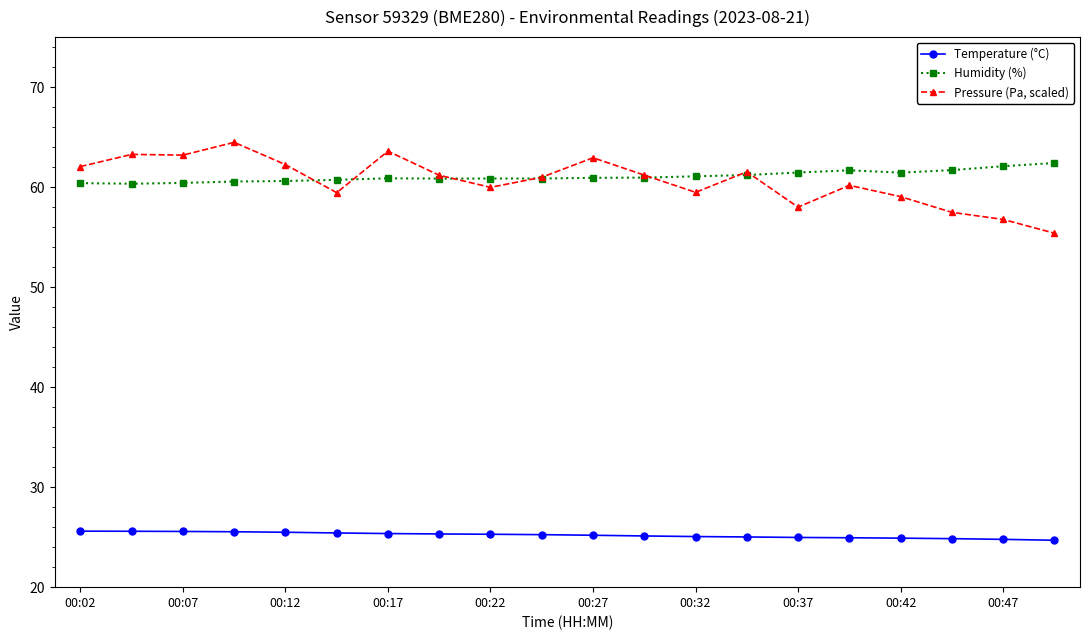

What is the average value of the Humidity (%) series?

61.1